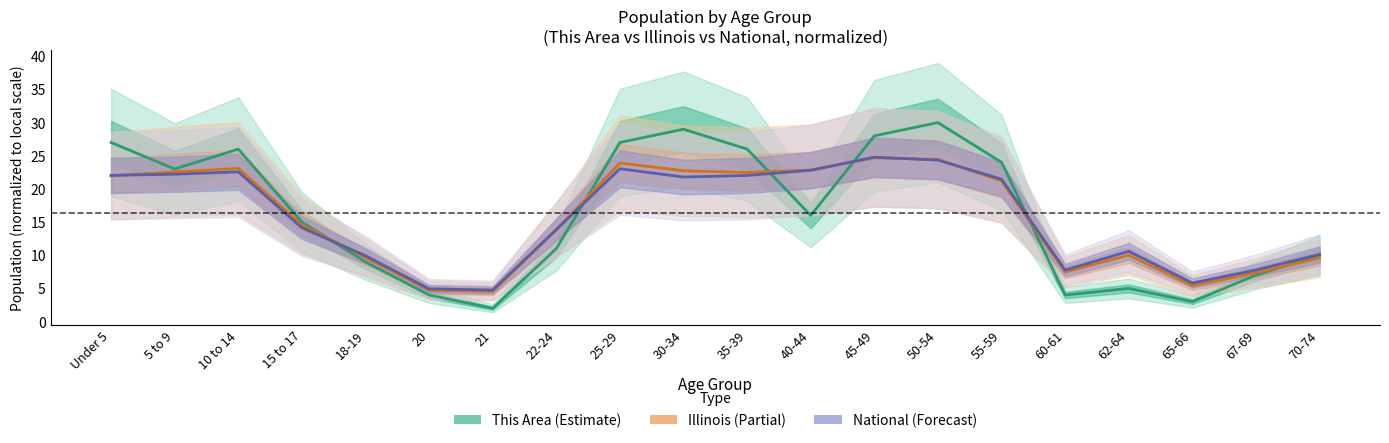

Which series has the largest total across all categories?

This Area (Estimate)